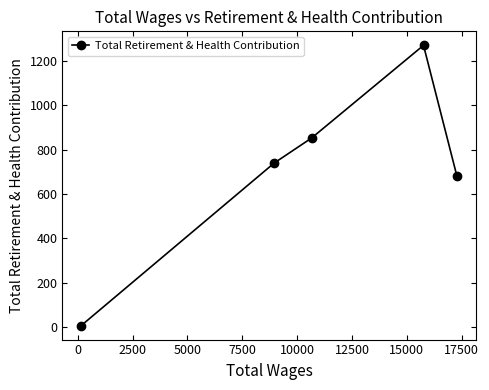

True or false: the data has more than 2 interior local peaks.

False